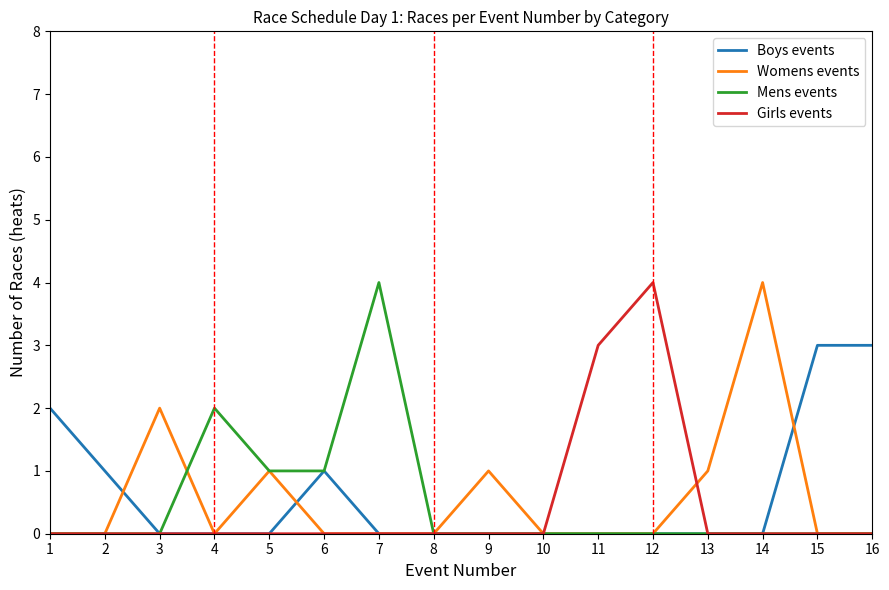

Is the value of Girls events at 7 greater than the value of Boys events at 2?

No